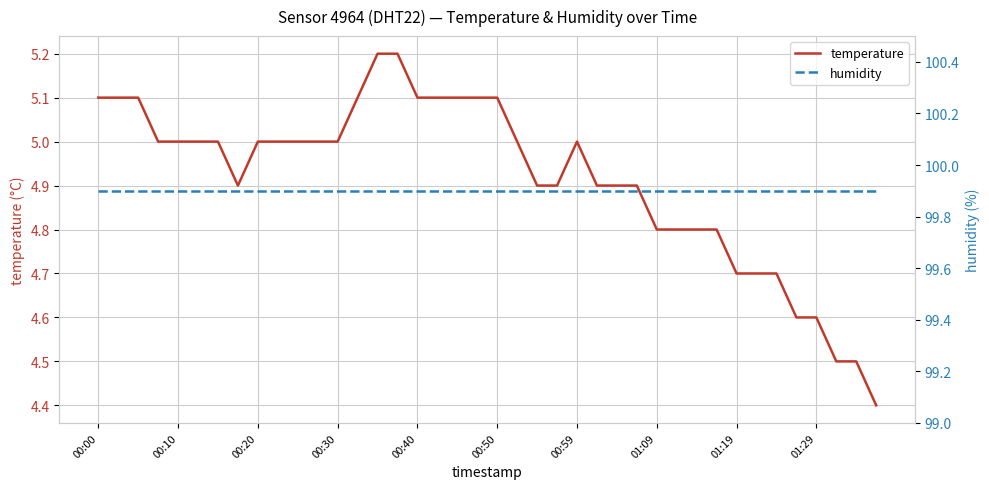

What is the average value of the humidity series?

99.9